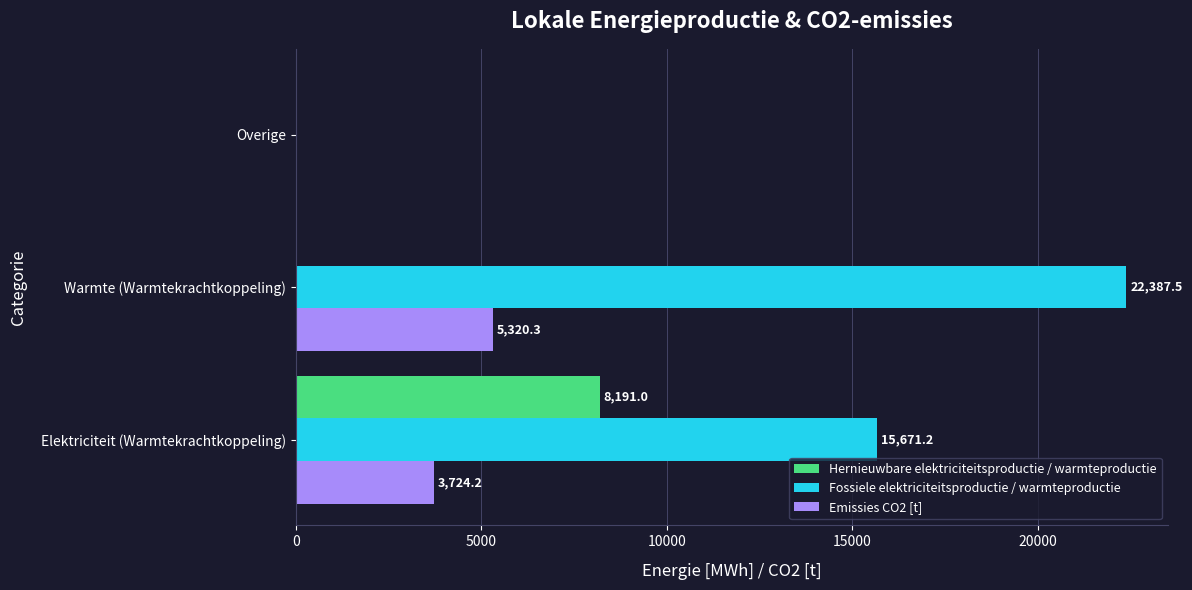

What is the maximum value shown in the chart?

22387.5